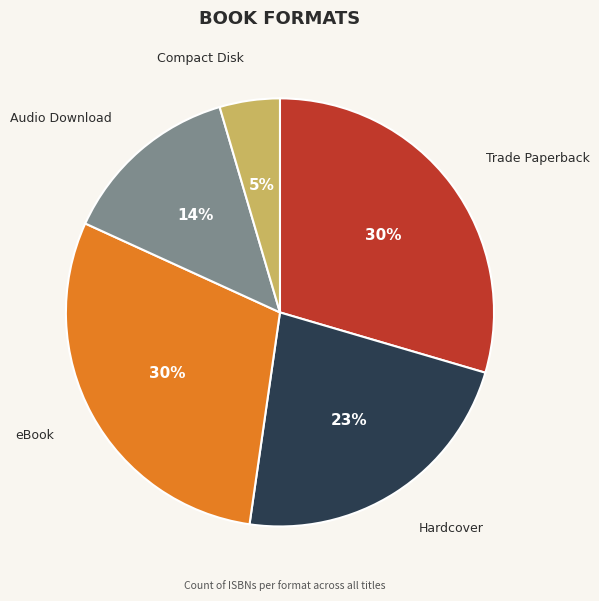

Is there any slice that represents more than half of the pie?

No